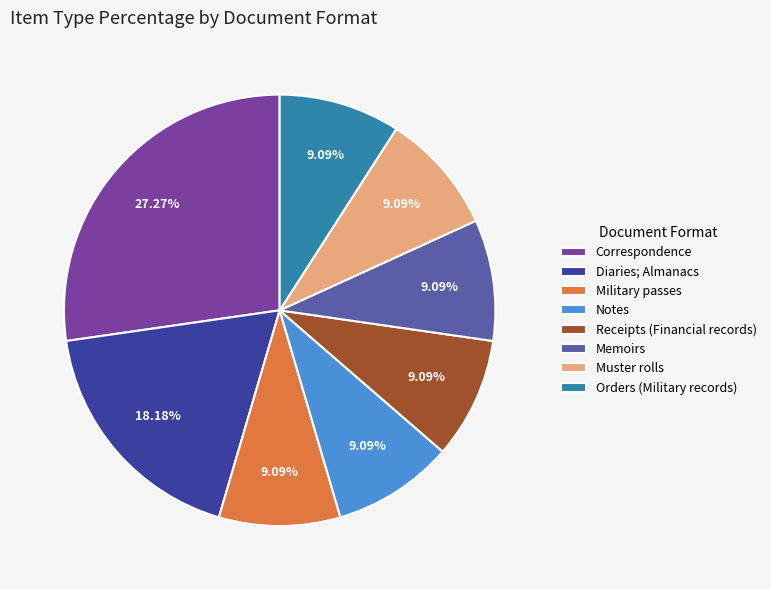

Count the number of slices in the pie.

8